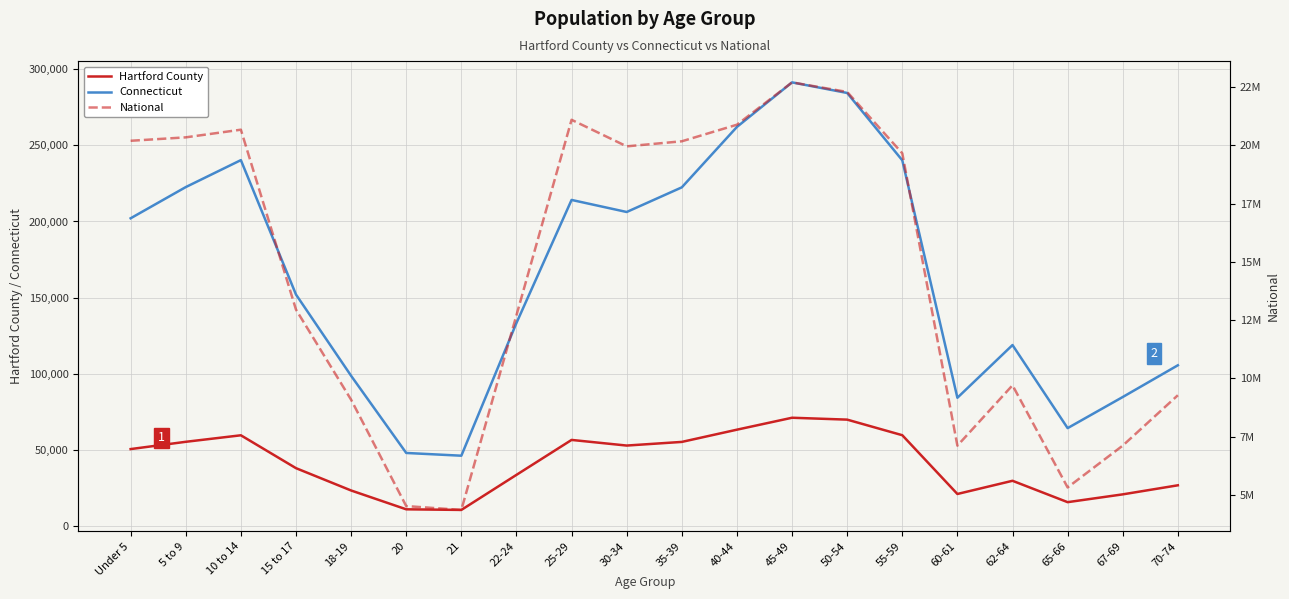

What are all the series names shown in the legend?

Hartford County, Connecticut, National